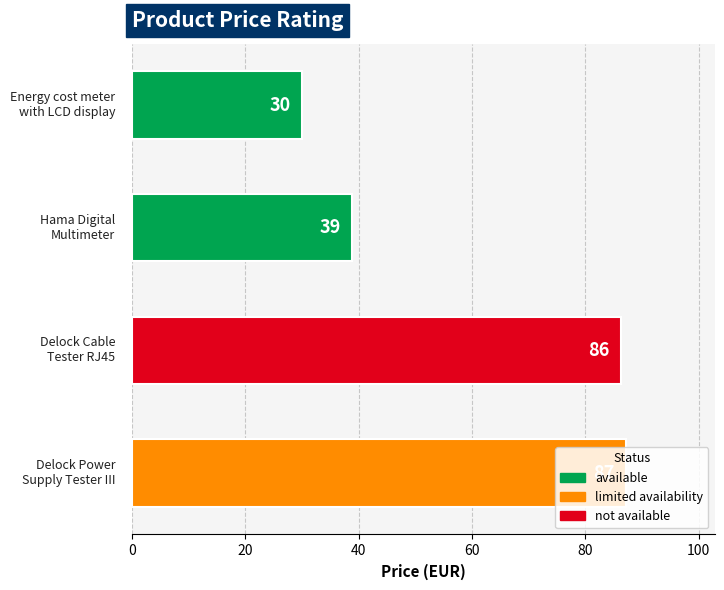

What is the minimum value shown in the chart?

30.0